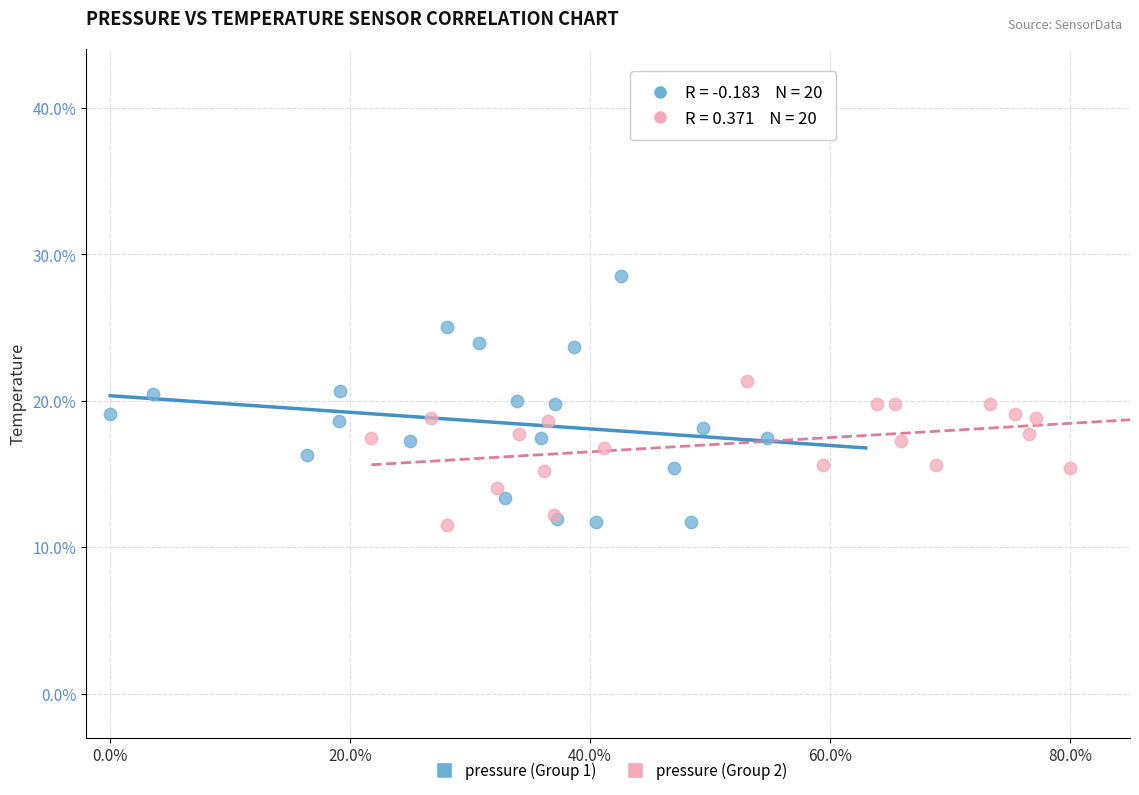

Which series reaches the maximum Y coordinate?

pressure (Group 1)